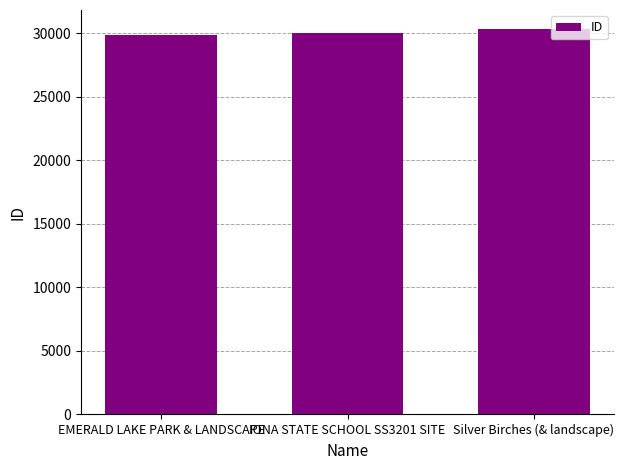

Are the bars grouped side by side (vs. stacked)?

No